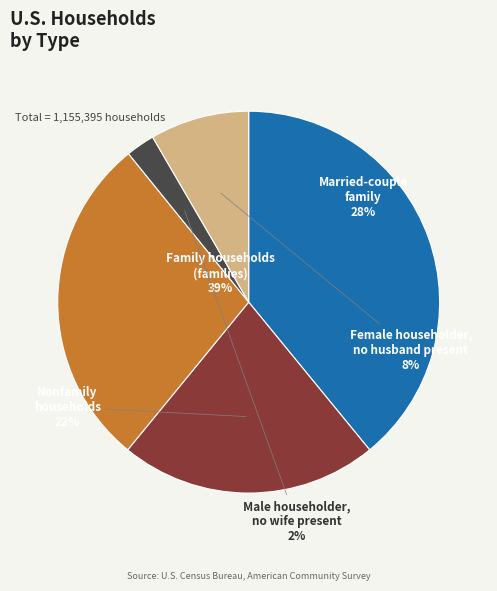

Is there a majority slice in this chart?

No